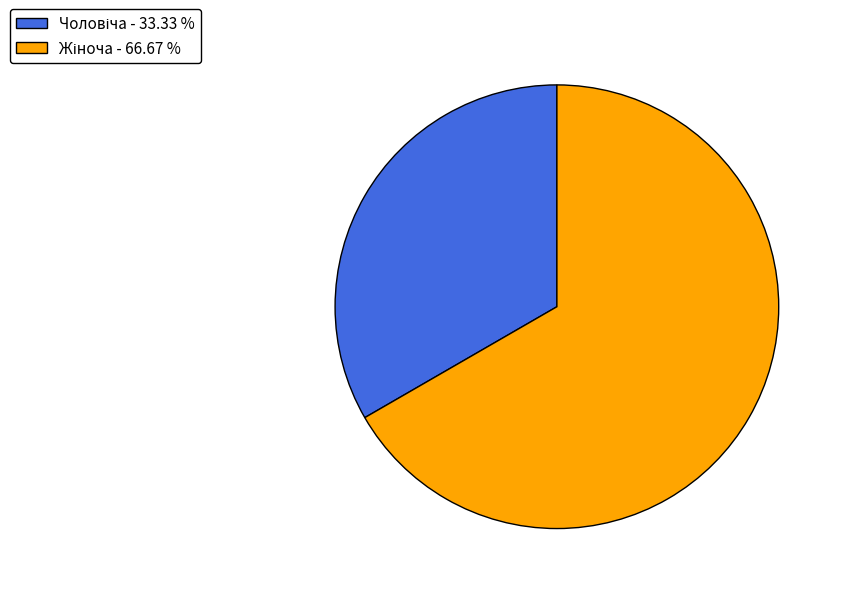

Does any single category account for the majority?

Yes